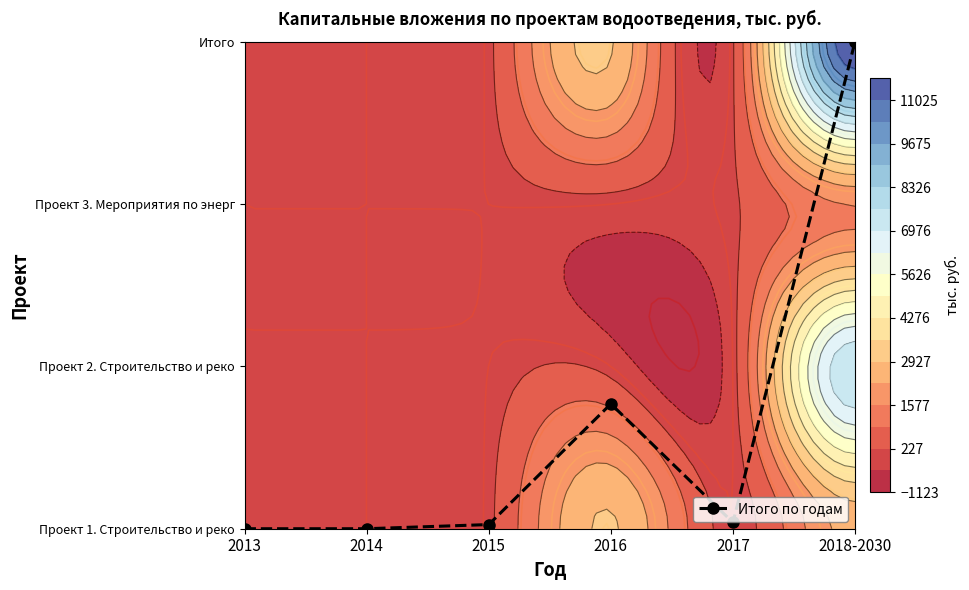

What is the average value?

0.6